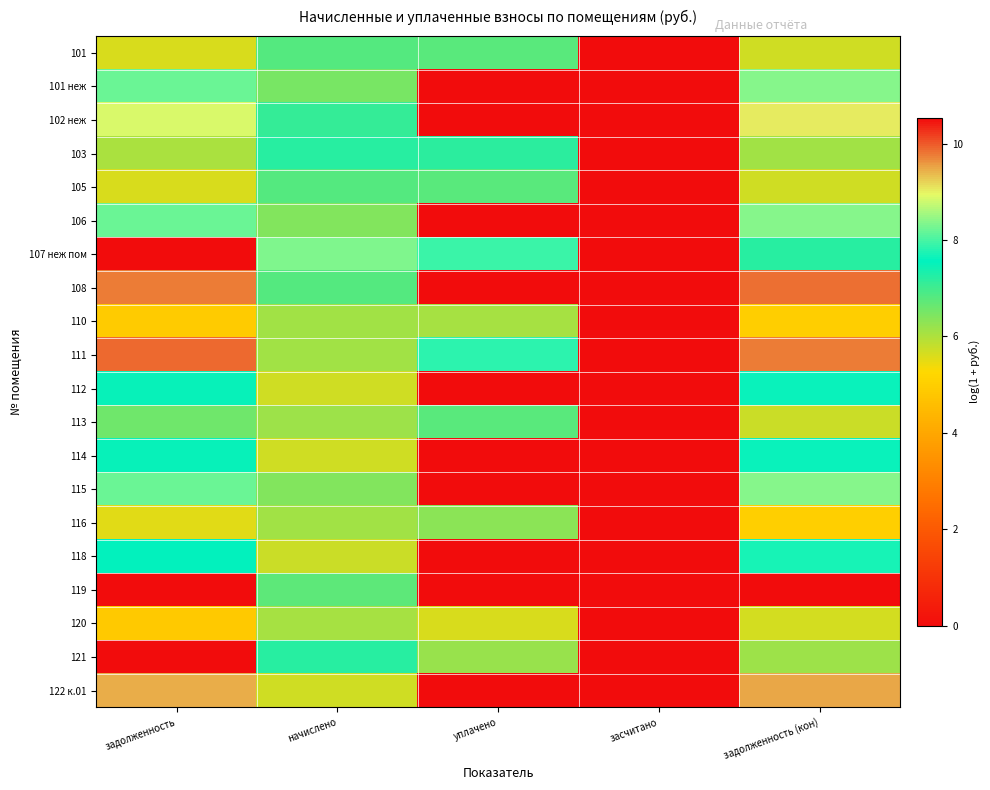

What is the maximum value shown in the chart?

10.5